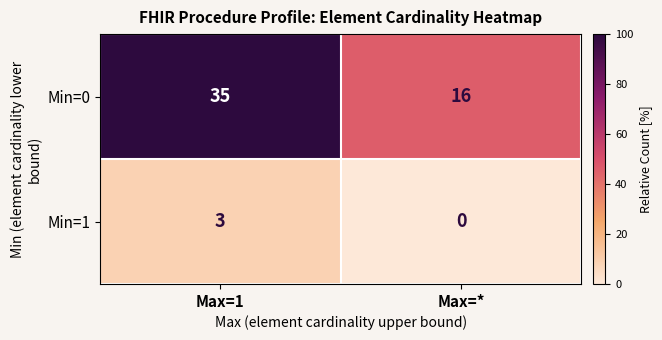

How many categories are shown in the chart?

2